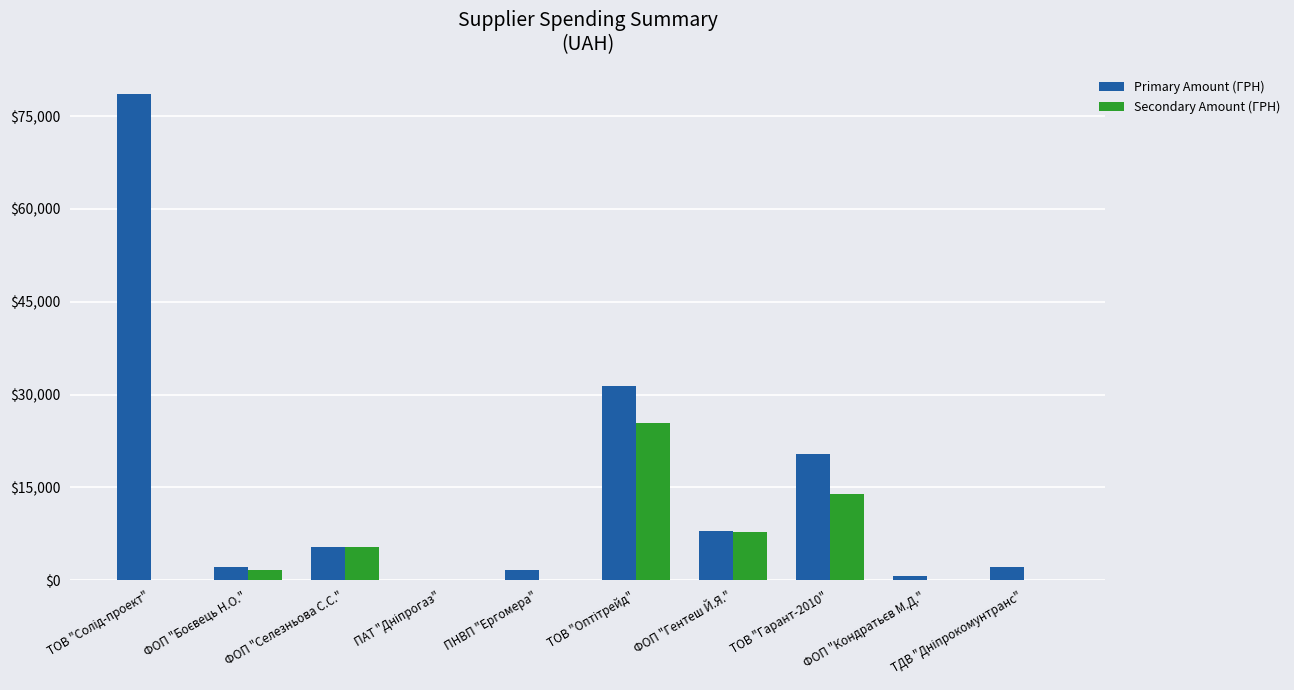

What is the highest value of the Secondary Amount (ГРН) series?

25434.0